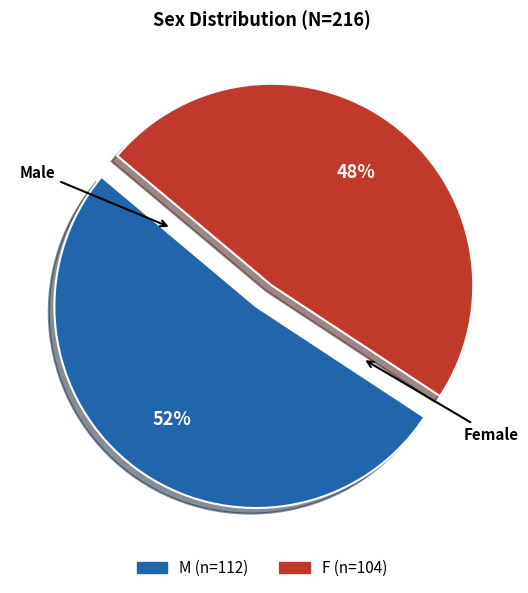

Is it true that F is 37% of the pie?

False